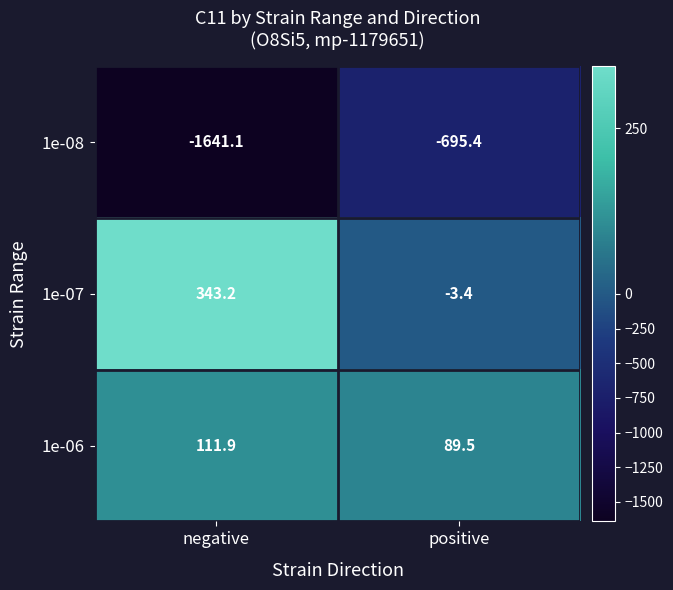

Which series has the largest total across all categories?

1e-07